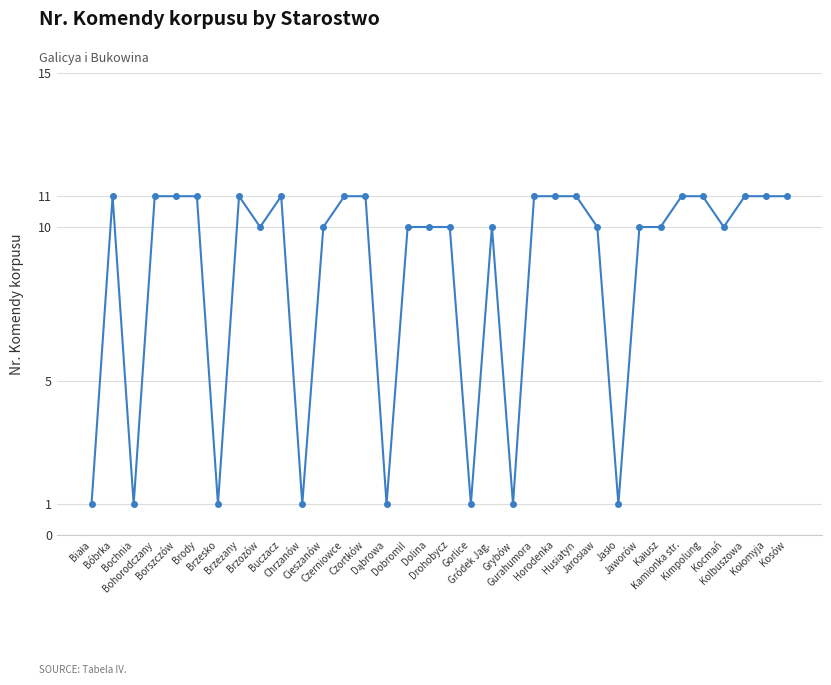

What is the sum of all values?

284